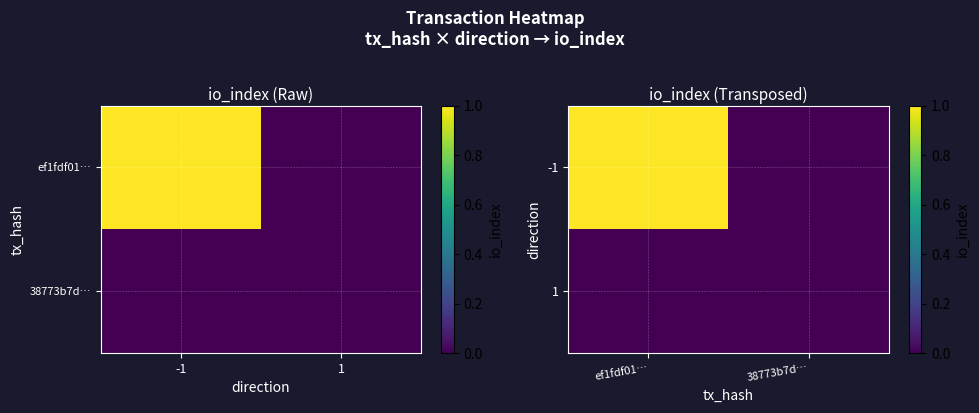

What is the difference between the highest and lowest values at ef1fdf01…?

1